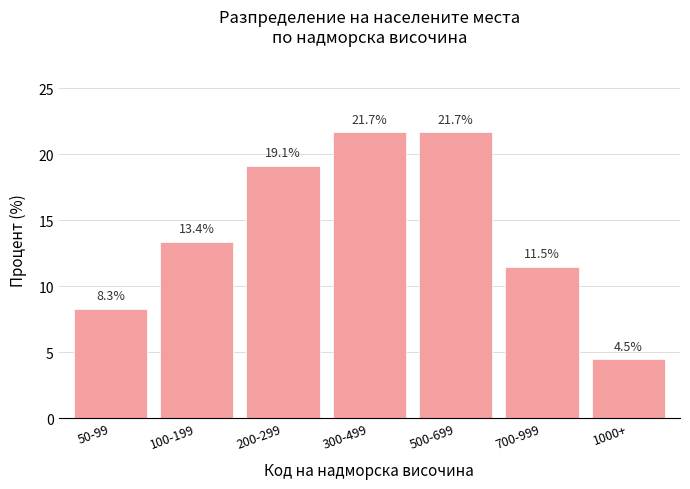

Reading right to left, what are all the values shown in this chart?

4.5	11.5	21.7	21.7	19.1	13.4	8.3